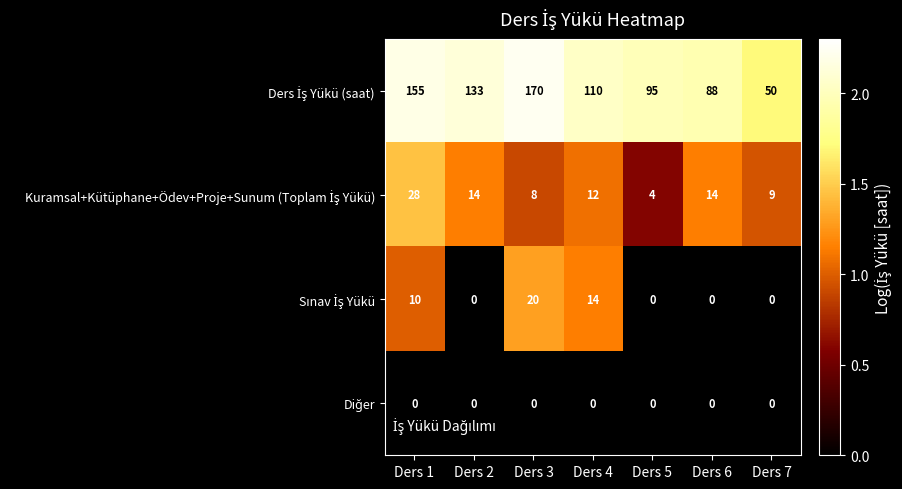

What is the spread (max minus min) of values at Ders 2?

133